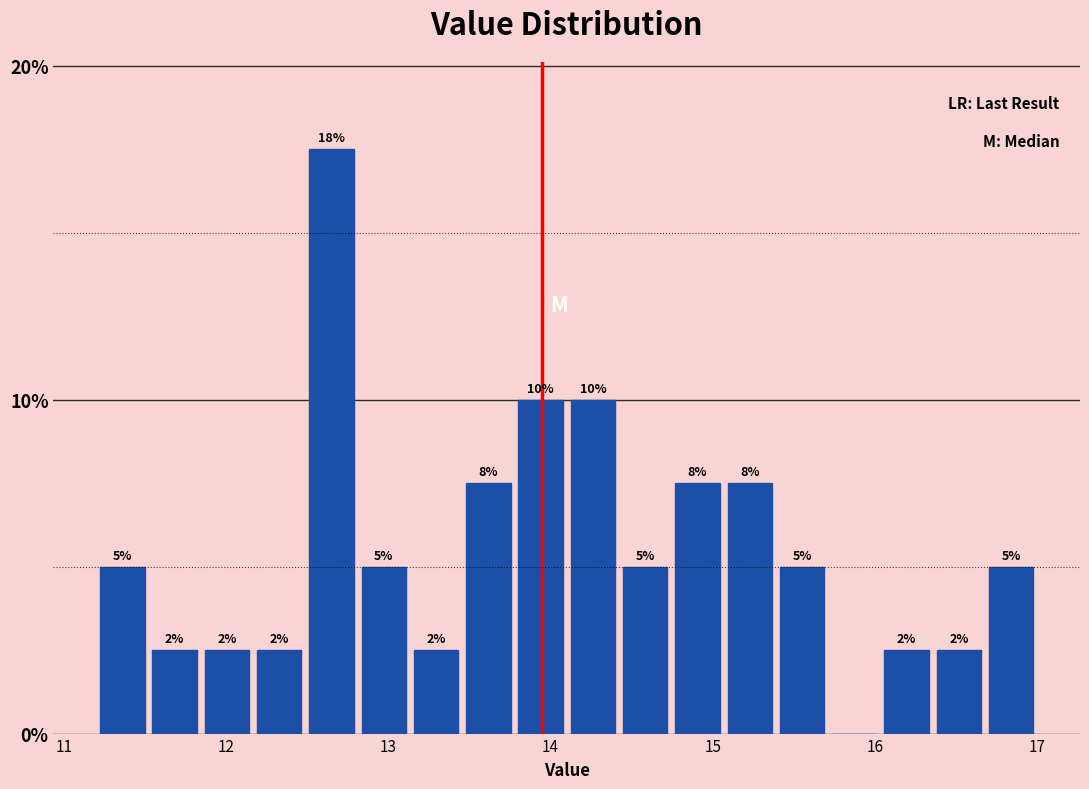

Around what value on the x-axis is the tallest bar? Give the approximate position of its centre, as read against the axis.

12.7